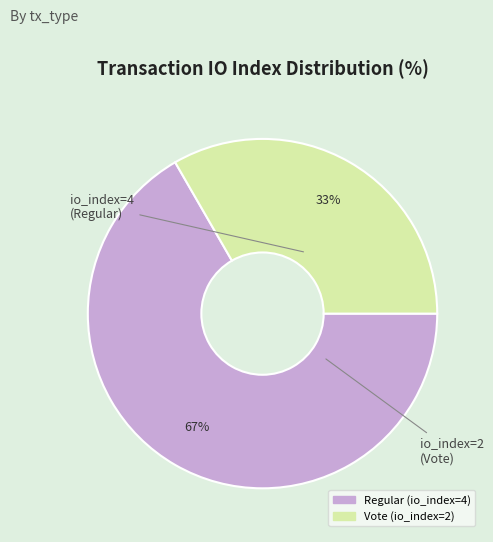

Rank the categories by value from lowest to highest.

Vote (io_index=2), Regular (io_index=4)